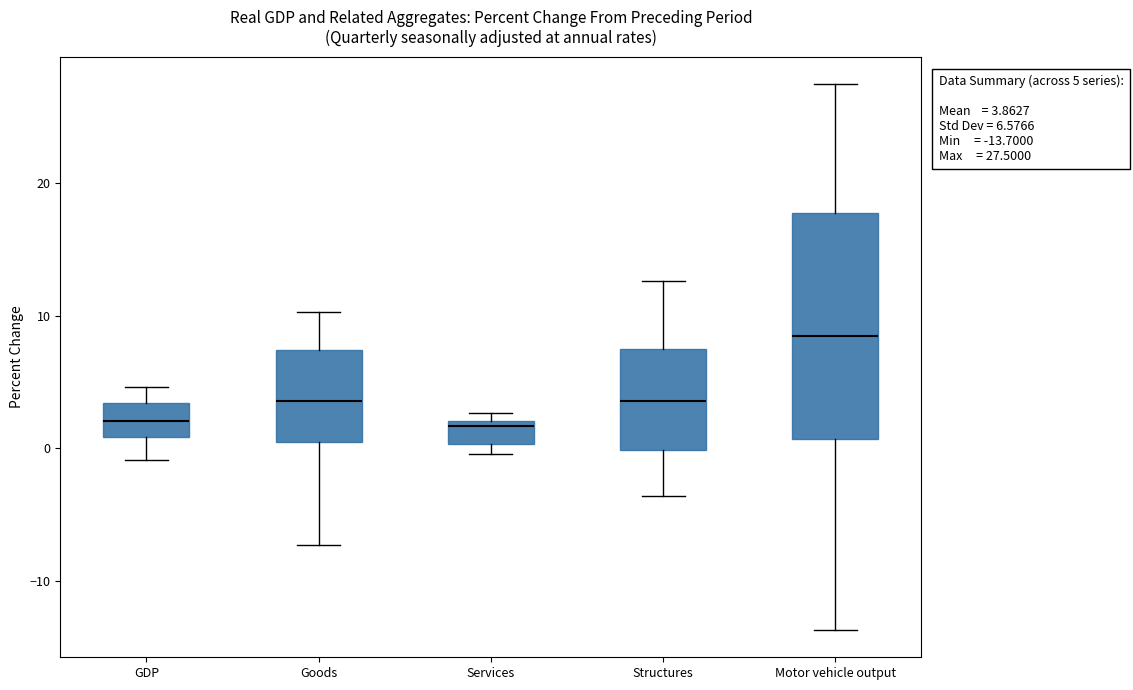

Comparing the boxes themselves (not the whiskers), which one is the tallest?

Motor vehicle output